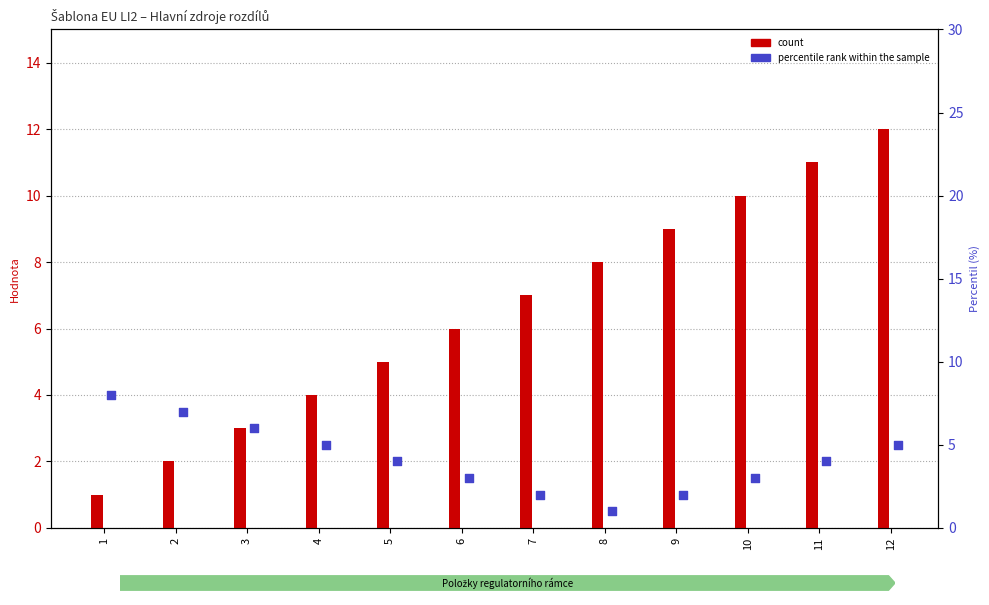

At how many categories does at least one series exceed 5?

10